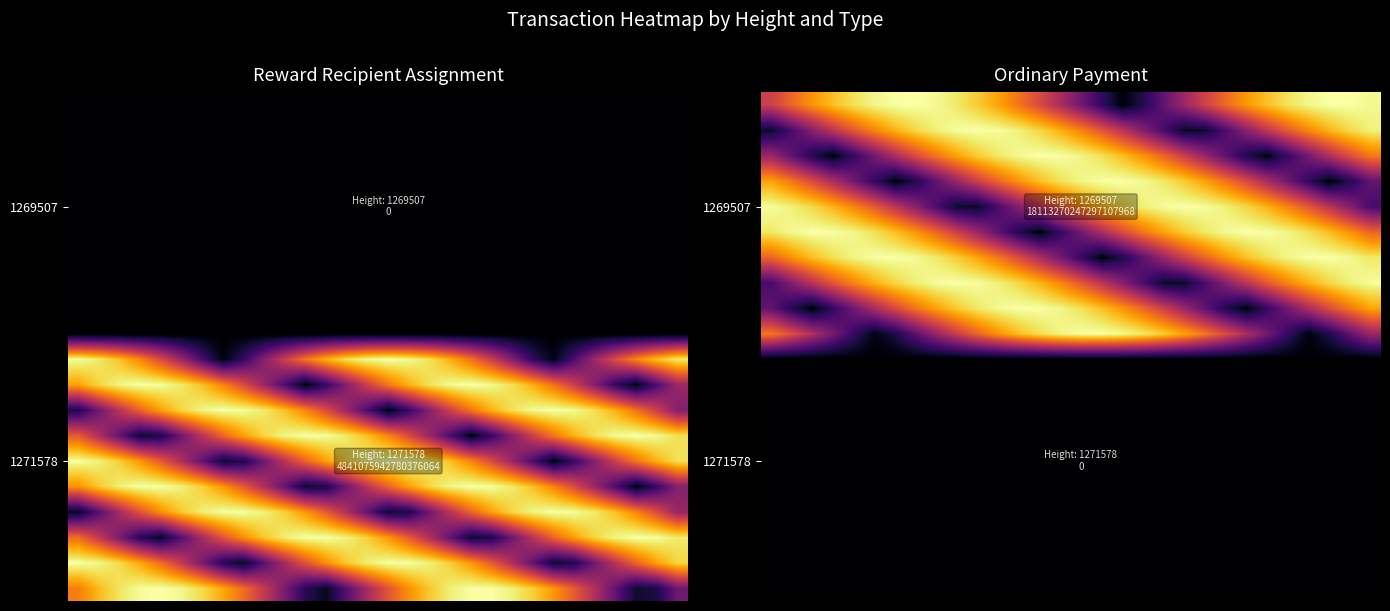

Between 28 and 19, which is larger?

28